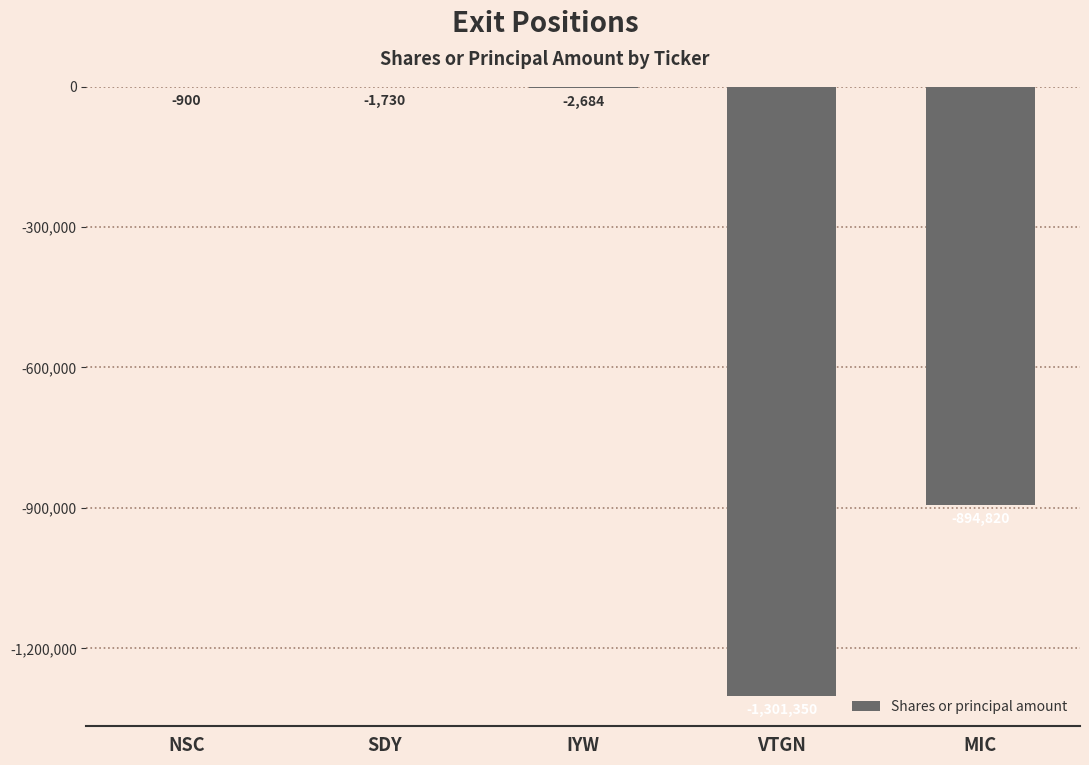

At which label does the data first exceed -2684?

NSC